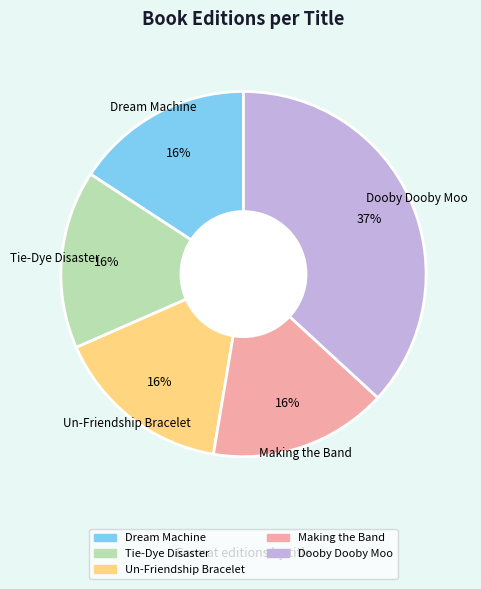

How many slices are in this pie chart?

5